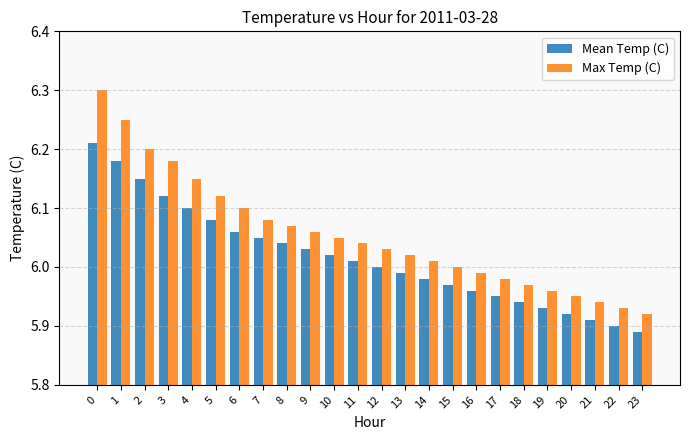

True or false: Max Temp (C) has a value of 3.0 at 13.

False